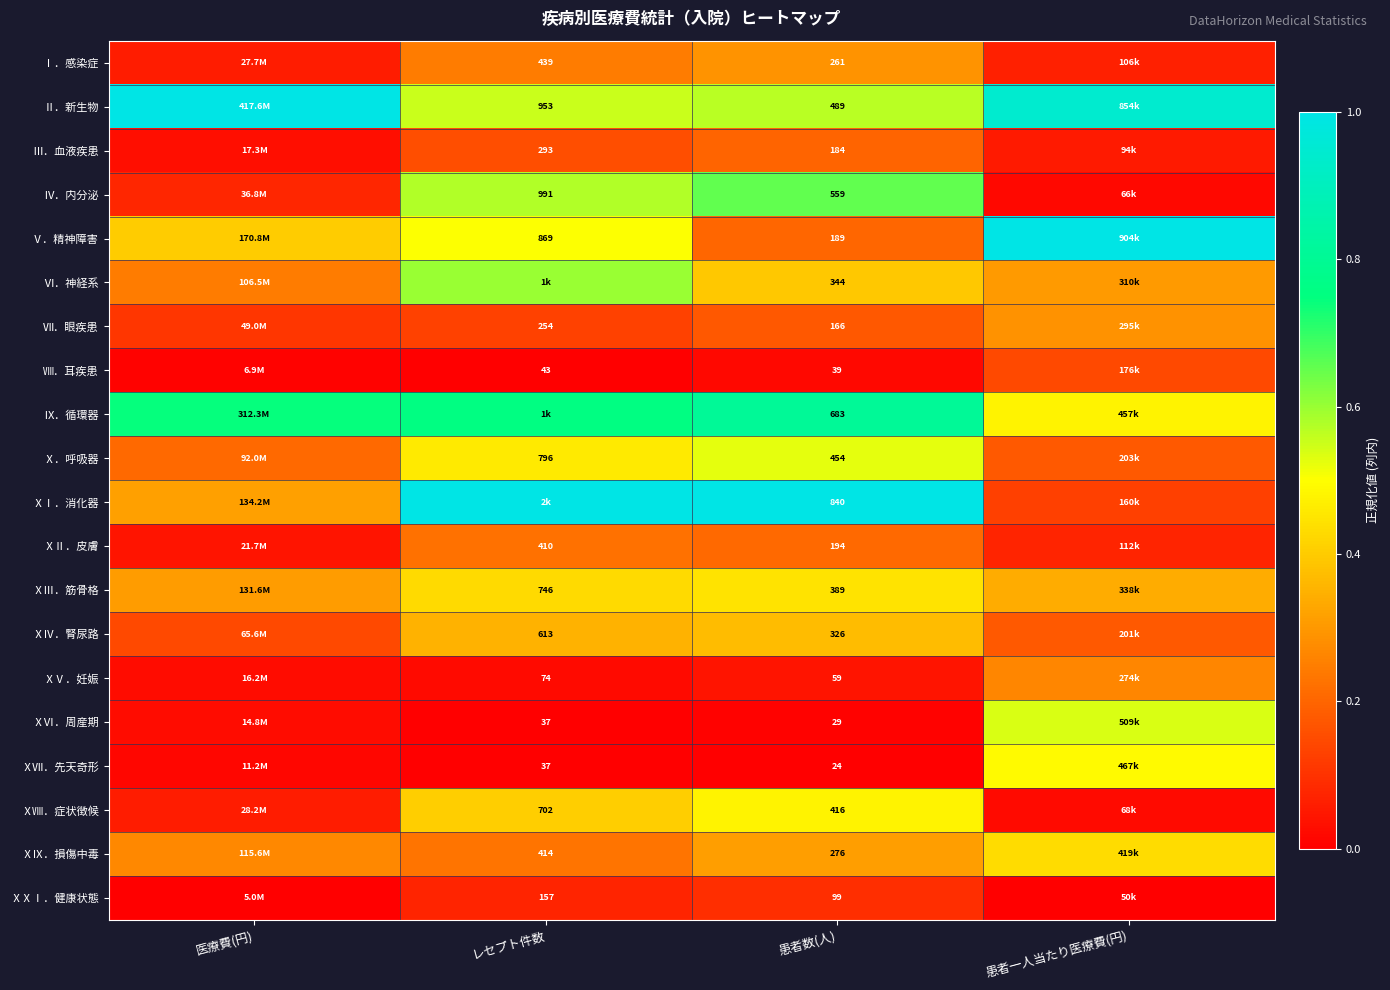

Is the value of Ⅳ．内分泌 at 患者数(人) greater than the value of Ⅸ．循環器 at 患者数(人)?

No